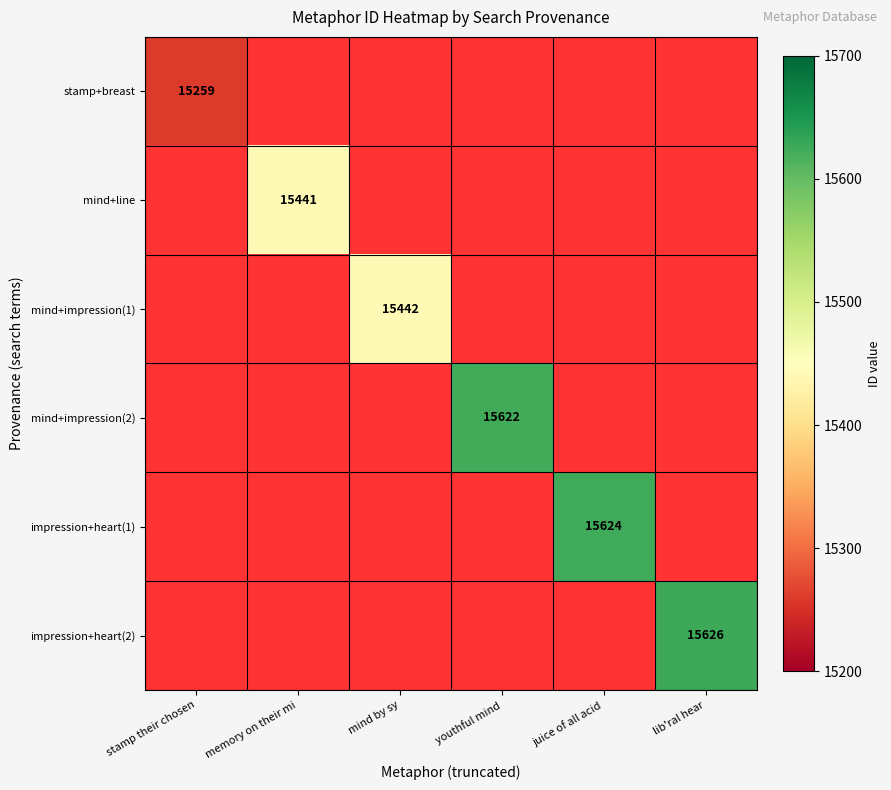

List the series in order of their peak value, lowest first.

stamp+breast, mind+line, mind+impression(1), mind+impression(2), impression+heart(1), impression+heart(2)